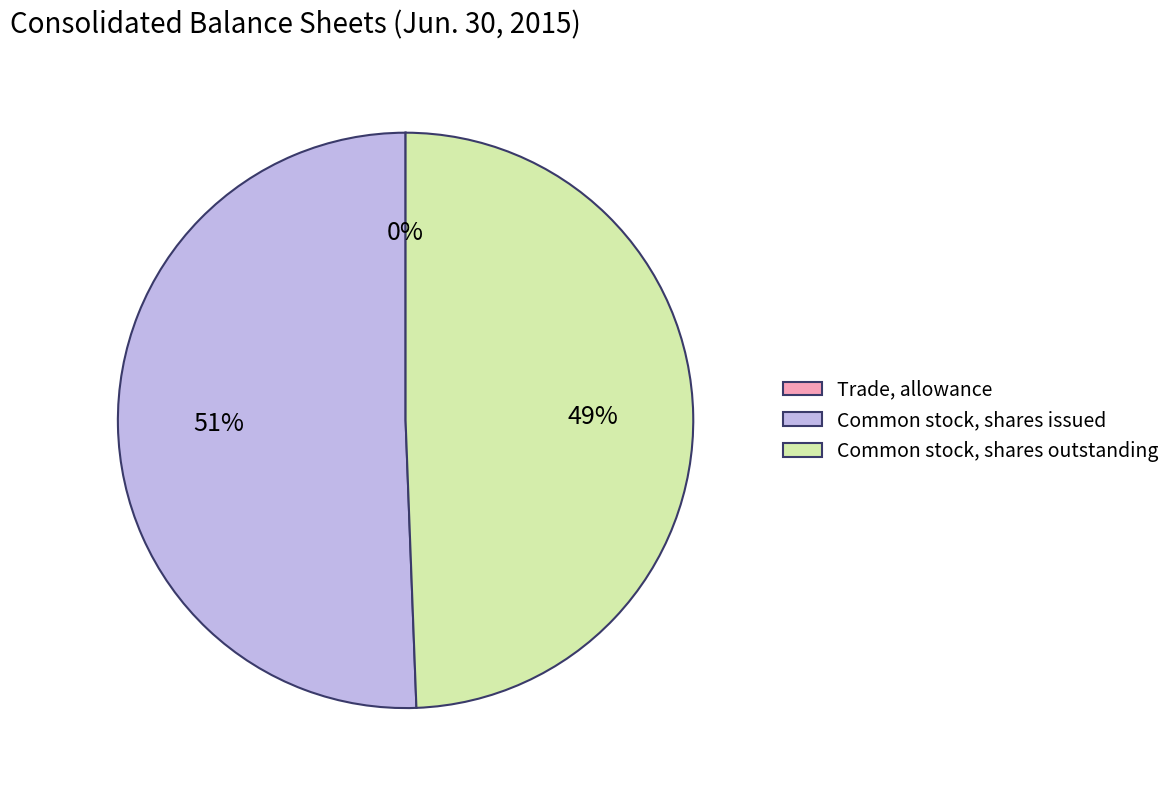

Which category has the biggest portion of the pie?

Common stock, shares issued